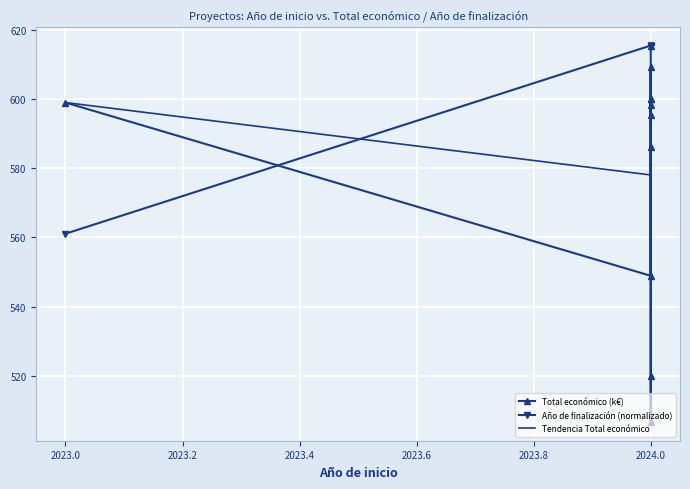

Rank the series at 2023 from lowest to highest value.

Año de finalización, Total económico (k€)